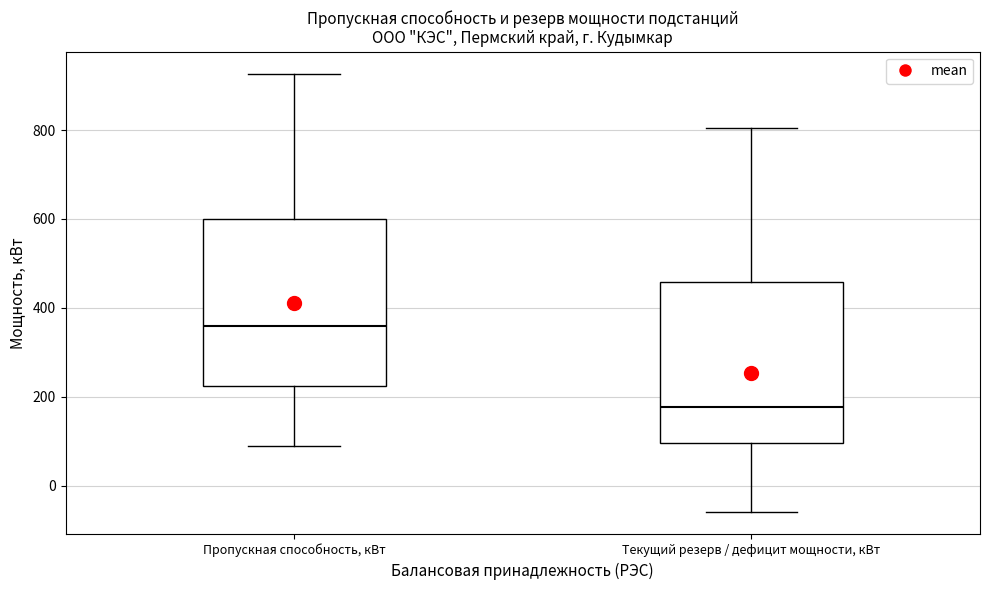

Where does the lower whisker of the box for Текущий резерв / дефицит мощности, кВт end on the y-axis? The values are not printed on the chart, so give them approximately, as read against the axis.

-60